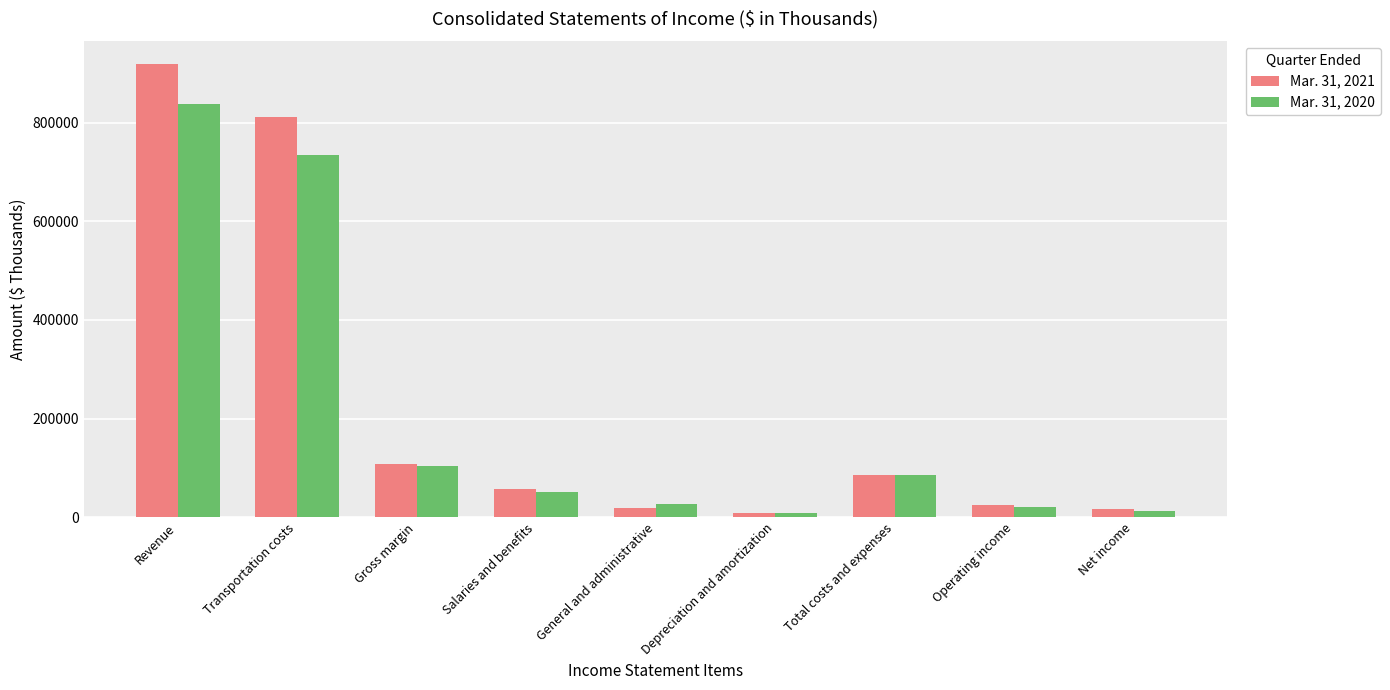

Rank the series by their average value, from lowest to highest.

Mar. 31, 2020, Mar. 31, 2021